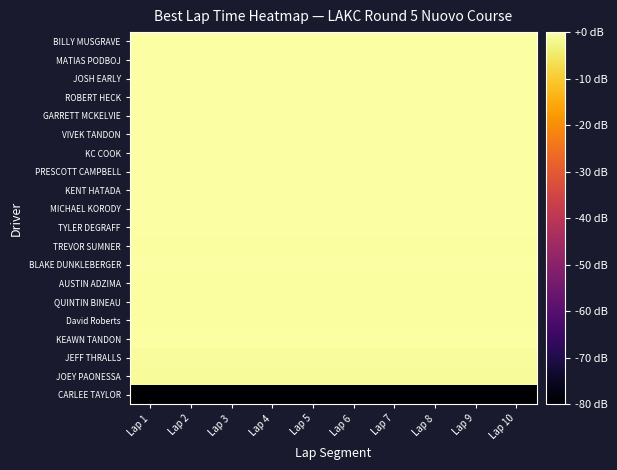

Reading left to right, extract all data points from this chart.

BILLY MUSGRAVE: Lap 1=-0.0	Lap 2=-0.0	Lap 3=-0.0	Lap 4=-0.0	Lap 5=-0.0	Lap 6=-0.0	Lap 7=-0.0	Lap 8=-0.0	Lap 9=-0.0	Lap 10=-0.0
MATIAS PODBOJ: Lap 1=-0.0	Lap 2=-0.0	Lap 3=-0.0	Lap 4=-0.0	Lap 5=-0.0	Lap 6=-0.0	Lap 7=-0.0	Lap 8=-0.0	Lap 9=-0.0	Lap 10=-0.0
JOSH EARLY: Lap 1=-0.1	Lap 2=-0.1	Lap 3=-0.1	Lap 4=-0.1	Lap 5=-0.1	Lap 6=-0.1	Lap 7=-0.1	Lap 8=-0.1	Lap 9=-0.1	Lap 10=-0.1
ROBERT HECK: Lap 1=-0.1	Lap 2=-0.1	Lap 3=-0.1	Lap 4=-0.1	Lap 5=-0.1	Lap 6=-0.1	Lap 7=-0.1	Lap 8=-0.1	Lap 9=-0.1	Lap 10=-0.1
GARRETT MCKELVIE: Lap 1=-0.1	Lap 2=-0.1	Lap 3=-0.1	Lap 4=-0.1	Lap 5=-0.1	Lap 6=-0.1	Lap 7=-0.1	Lap 8=-0.1	Lap 9=-0.1	Lap 10=-0.1
VIVEK TANDON: Lap 1=-0.1	Lap 2=-0.1	Lap 3=-0.1	Lap 4=-0.1	Lap 5=-0.1	Lap 6=-0.1	Lap 7=-0.1	Lap 8=-0.1	Lap 9=-0.1	Lap 10=-0.1
KC COOK: Lap 1=-0.1	Lap 2=-0.1	Lap 3=-0.1	Lap 4=-0.1	Lap 5=-0.1	Lap 6=-0.1	Lap 7=-0.1	Lap 8=-0.1	Lap 9=-0.1	Lap 10=-0.1
PRESCOTT CAMPBELL: Lap 1=-0.2	Lap 2=-0.2	Lap 3=-0.2	Lap 4=-0.2	Lap 5=-0.2	Lap 6=-0.2	Lap 7=-0.2	Lap 8=-0.2	Lap 9=-0.2	Lap 10=-0.2
KENT HATADA: Lap 1=-0.2	Lap 2=-0.2	Lap 3=-0.2	Lap 4=-0.2	Lap 5=-0.2	Lap 6=-0.2	Lap 7=-0.2	Lap 8=-0.2	Lap 9=-0.2	Lap 10=-0.2
MICHAEL KORODY: Lap 1=-0.1	Lap 2=-0.1	Lap 3=-0.1	Lap 4=-0.1	Lap 5=-0.1	Lap 6=-0.1	Lap 7=-0.1	Lap 8=-0.1	Lap 9=-0.1	Lap 10=-0.1
TYLER DEGRAFF: Lap 1=-0.2	Lap 2=-0.2	Lap 3=-0.2	Lap 4=-0.2	Lap 5=-0.2	Lap 6=-0.2	Lap 7=-0.2	Lap 8=-0.2	Lap 9=-0.2	Lap 10=-0.2
TREVOR SUMNER: Lap 1=-0.4	Lap 2=-0.4	Lap 3=-0.4	Lap 4=-0.4	Lap 5=-0.4	Lap 6=-0.4	Lap 7=-0.4	Lap 8=-0.4	Lap 9=-0.4	Lap 10=-0.4
BLAKE DUNKLEBERGER: Lap 1=-0.2	Lap 2=-0.2	Lap 3=-0.2	Lap 4=-0.2	Lap 5=-0.2	Lap 6=-0.2	Lap 7=-0.2	Lap 8=-0.2	Lap 9=-0.2	Lap 10=-0.2
AUSTIN ADZIMA: Lap 1=-0.4	Lap 2=-0.4	Lap 3=-0.4	Lap 4=-0.4	Lap 5=-0.4	Lap 6=-0.4	Lap 7=-0.4	Lap 8=-0.4	Lap 9=-0.4	Lap 10=-0.4
QUINTIN BINEAU: Lap 1=-0.5	Lap 2=-0.5	Lap 3=-0.5	Lap 4=-0.5	Lap 5=-0.5	Lap 6=-0.5	Lap 7=-0.5	Lap 8=-0.5	Lap 9=-0.5	Lap 10=-0.5
David Roberts: Lap 1=-0.5	Lap 2=-0.5	Lap 3=-0.5	Lap 4=-0.5	Lap 5=-0.5	Lap 6=-0.5	Lap 7=-0.5	Lap 8=-0.5	Lap 9=-0.5	Lap 10=-0.5
KEAWN TANDON: Lap 1=-0.1	Lap 2=-0.1	Lap 3=-0.1	Lap 4=-0.1	Lap 5=-0.1	Lap 6=-0.1	Lap 7=-0.1	Lap 8=-0.1	Lap 9=-0.1	Lap 10=-0.1
JEFF THRALLS: Lap 1=-0.9	Lap 2=-0.9	Lap 3=-0.9	Lap 4=-0.9	Lap 5=-0.9	Lap 6=-0.9	Lap 7=-0.9	Lap 8=-0.9	Lap 9=-0.9	Lap 10=-0.9
JOEY PAONESSA: Lap 1=-1.0	Lap 2=-1.0	Lap 3=-1.0	Lap 4=-1.0	Lap 5=-1.0	Lap 6=-1.0	Lap 7=-1.0	Lap 8=-1.0	Lap 9=-1.0	Lap 10=-1.0
CARLEE TAYLOR: Lap 1=-80.0	Lap 2=-80.0	Lap 3=-80.0	Lap 4=-80.0	Lap 5=-80.0	Lap 6=-80.0	Lap 7=-80.0	Lap 8=-80.0	Lap 9=-80.0	Lap 10=-80.0